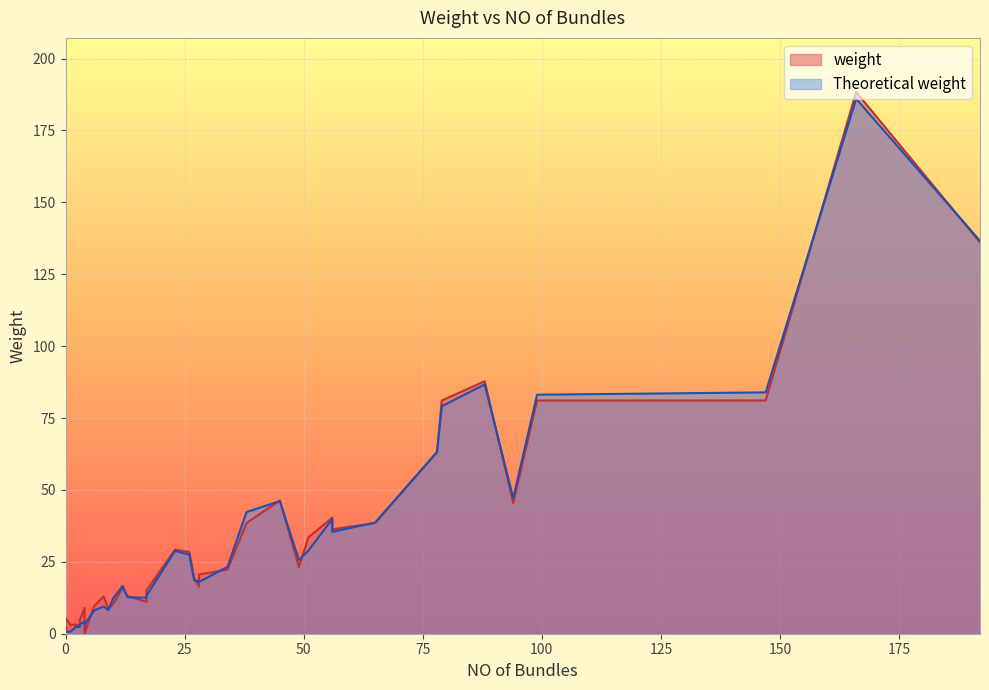

What is the label of the 17th point from the left?

17